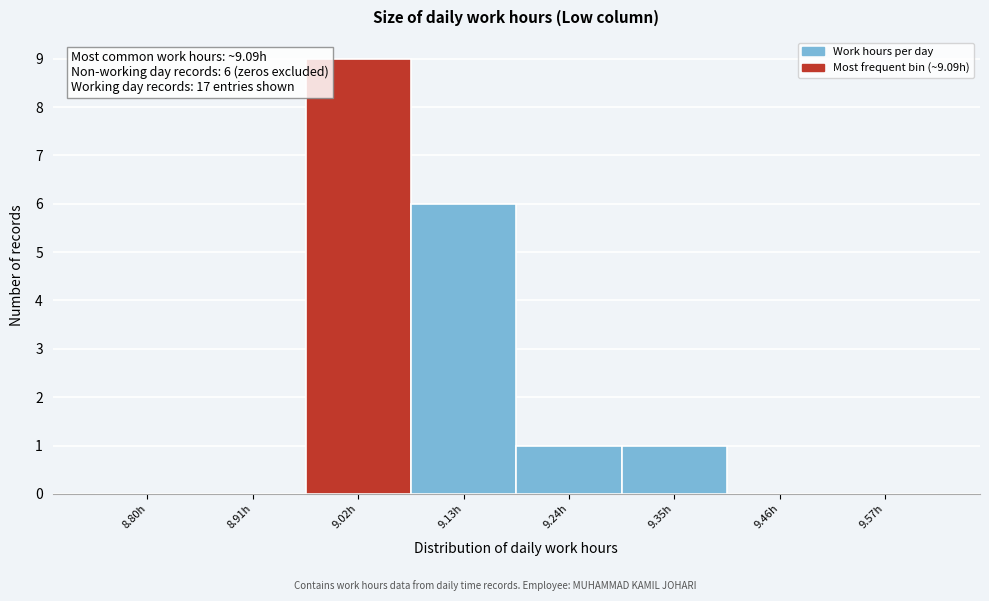

Reading right to left, what are all the values shown in this chart?

9.57h=0	9.46h=0	9.35h=1	9.24h=1	9.13h=6	9.02h=9	8.91h=0	8.80h=0